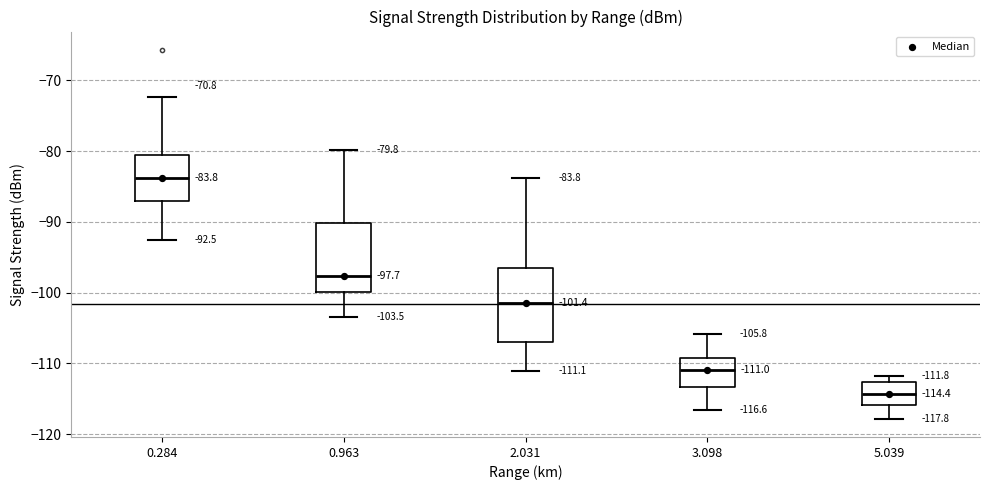

Which box has the highest median line?

0.284